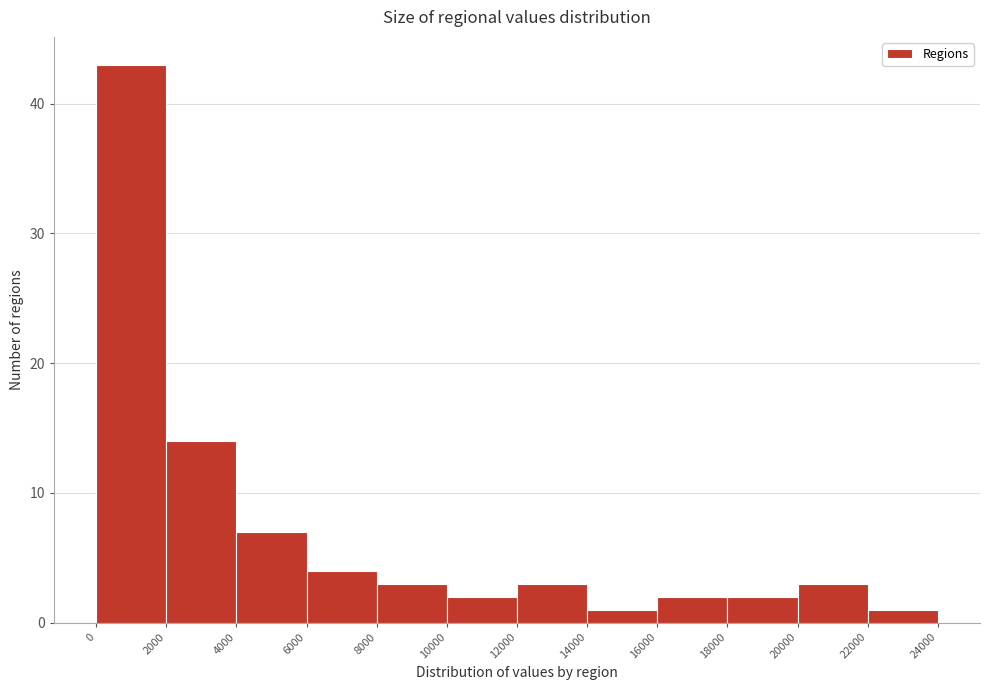

How tall is the bar that spans 0 to 2000 on the x-axis? The values are not printed on the chart, so give them approximately, as read against the axis.

43